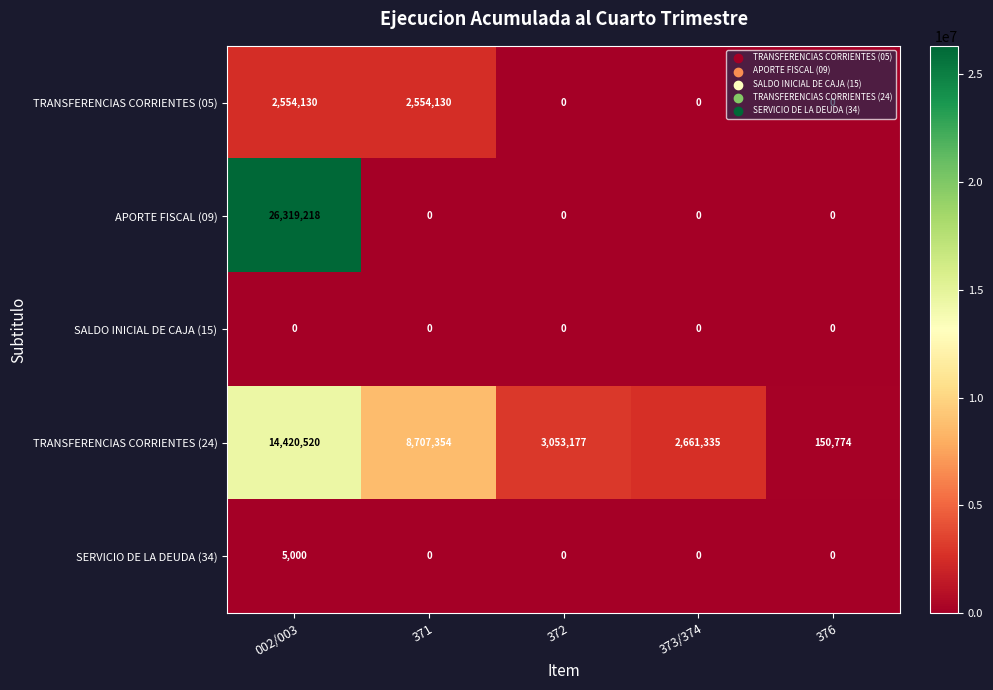

What value does the TRANSFERENCIAS CORRIENTES (05) series have at 002/003?

2554130